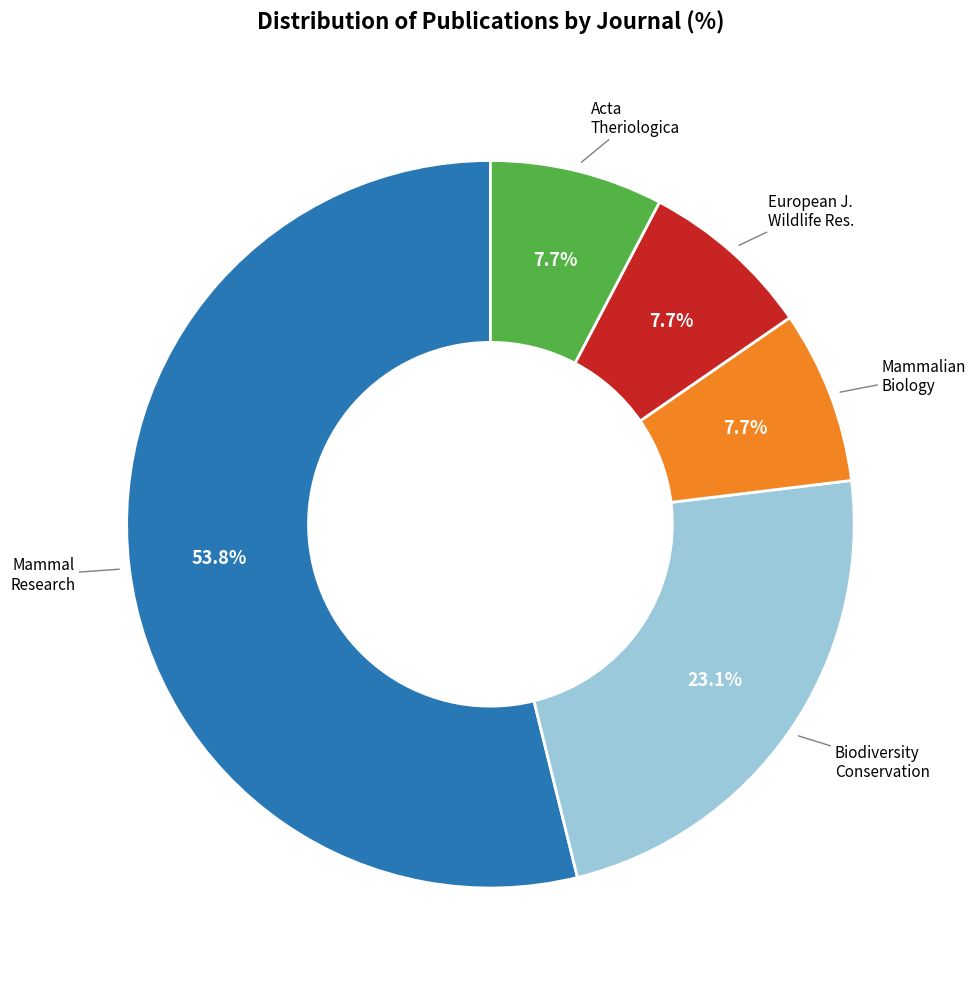

Count the number of slices in the pie.

5